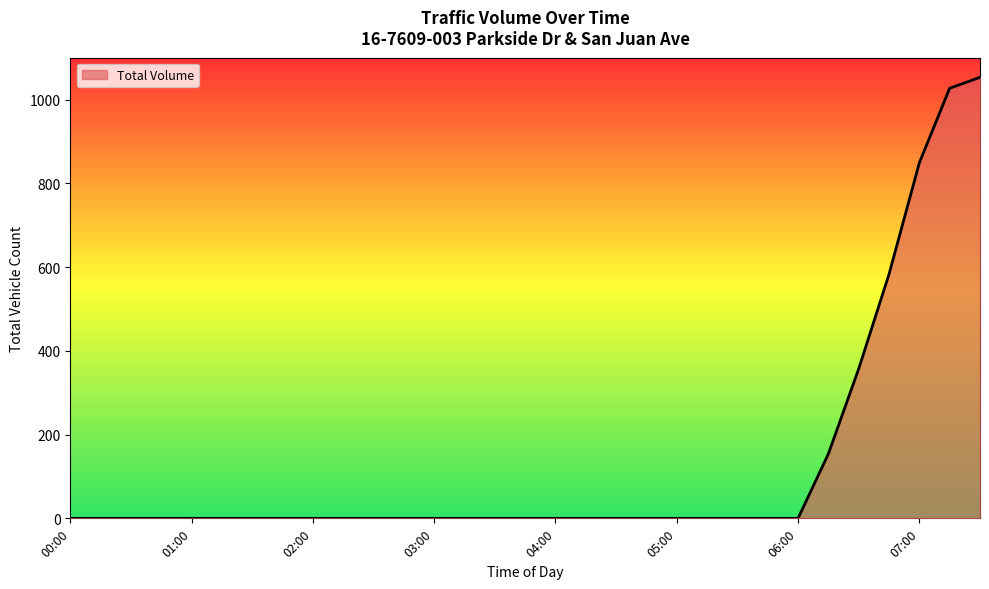

What is the difference between the maximum and minimum values?

1053